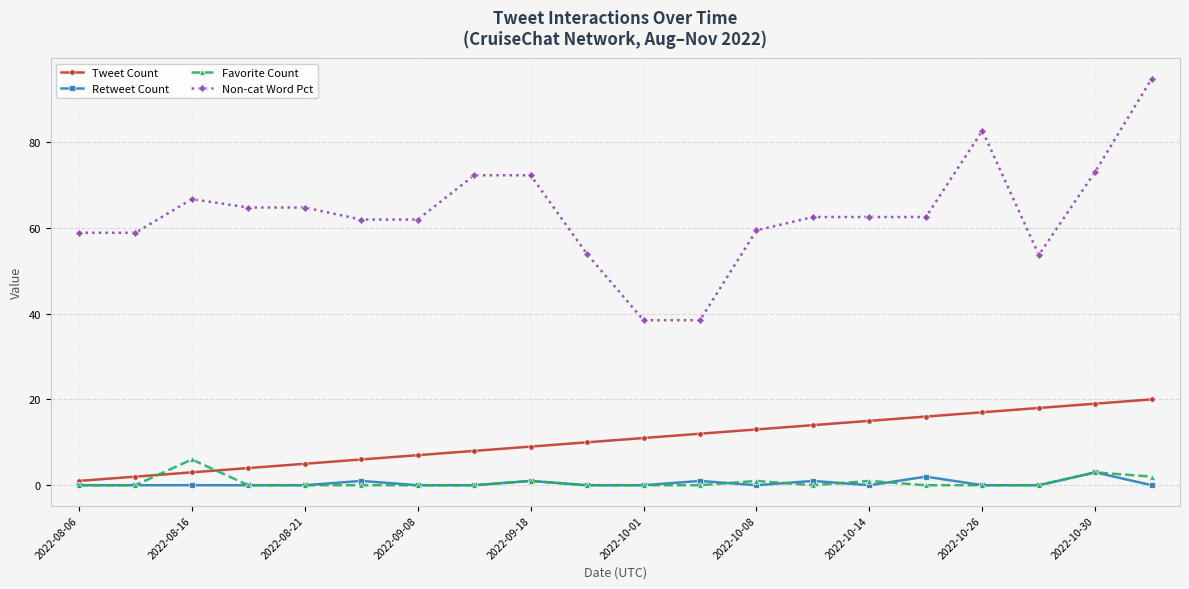

Which series has the largest range (max minus min)?

Non-cat Word Pct